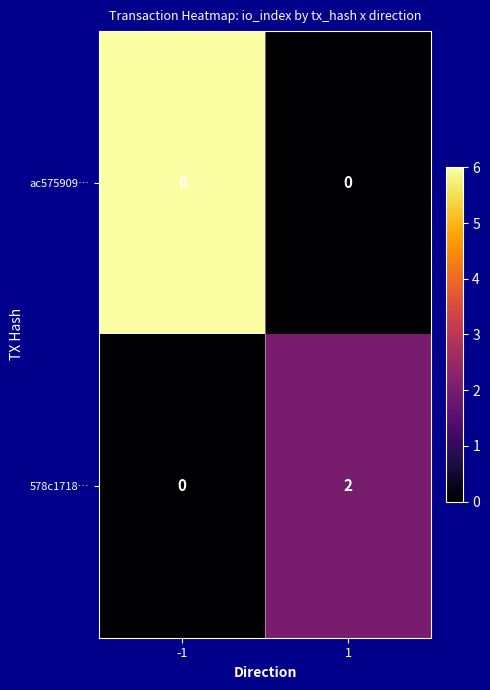

What is the difference between the maximum and minimum values in the ac575909… series?

6